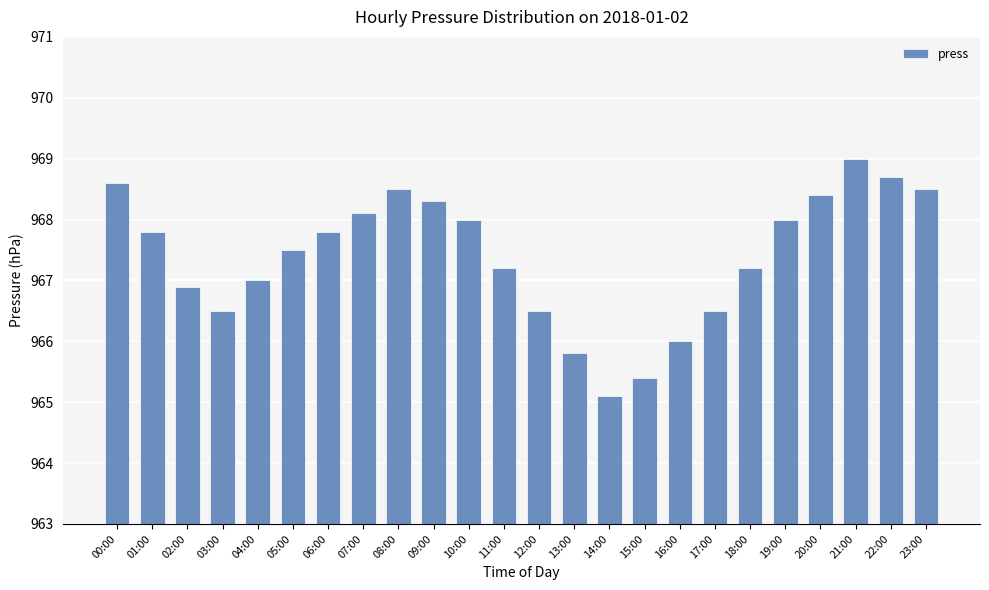

Are the bars horizontal?

No